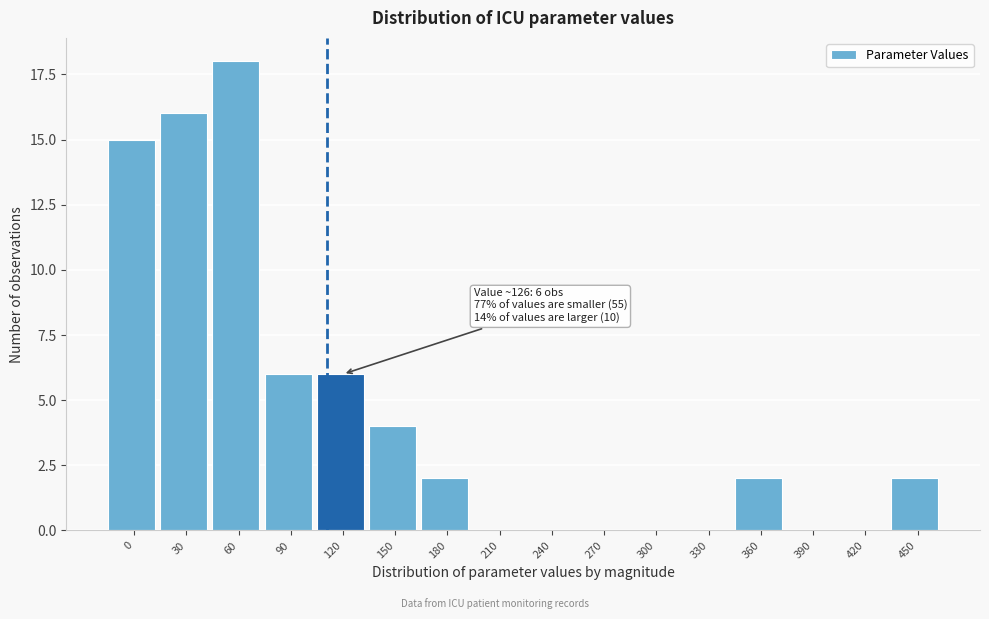

Reading left to right, transcribe all the data shown in this chart.

0=15	30=16	60=18	90=6	120=6	150=4	180=2	210=0	240=0	270=0	300=0	330=0	360=2	390=0	420=0	450=2